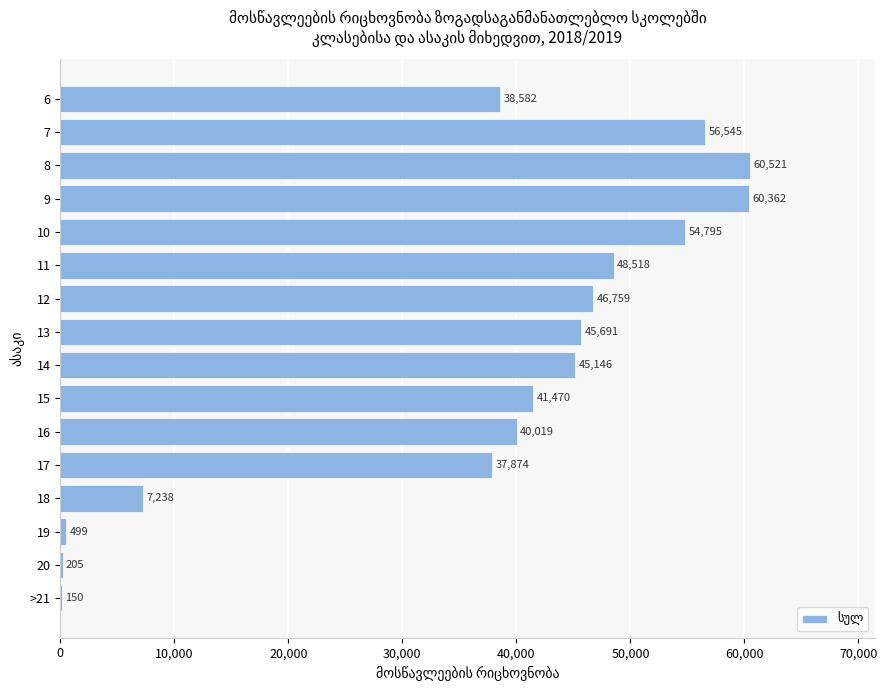

True or false: the data shows 40019 at 16.

True